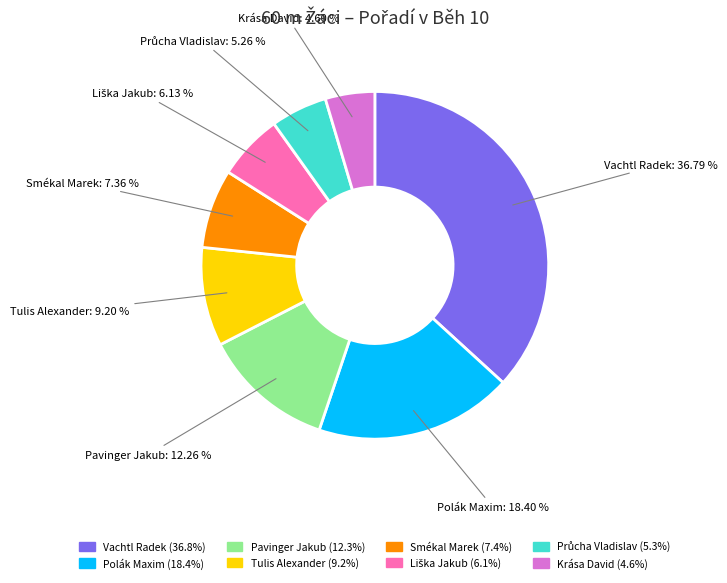

Which category has the smallest portion of the pie?

Krása David